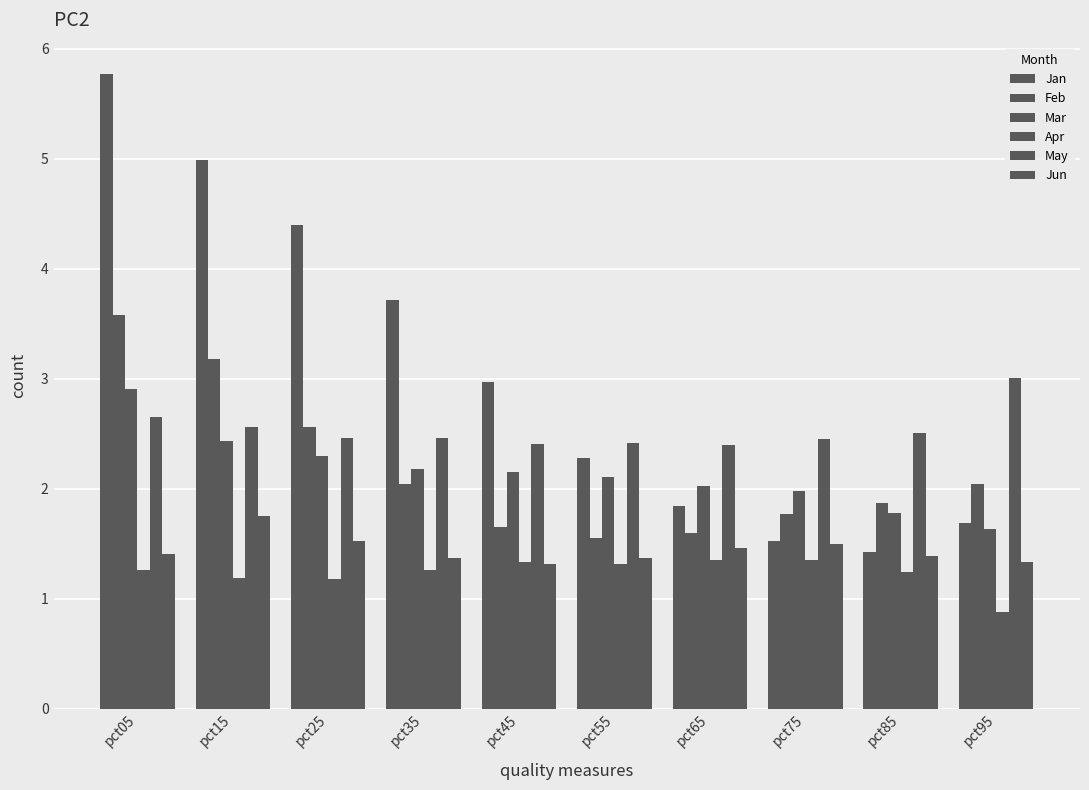

Count the number of categories in the chart.

10